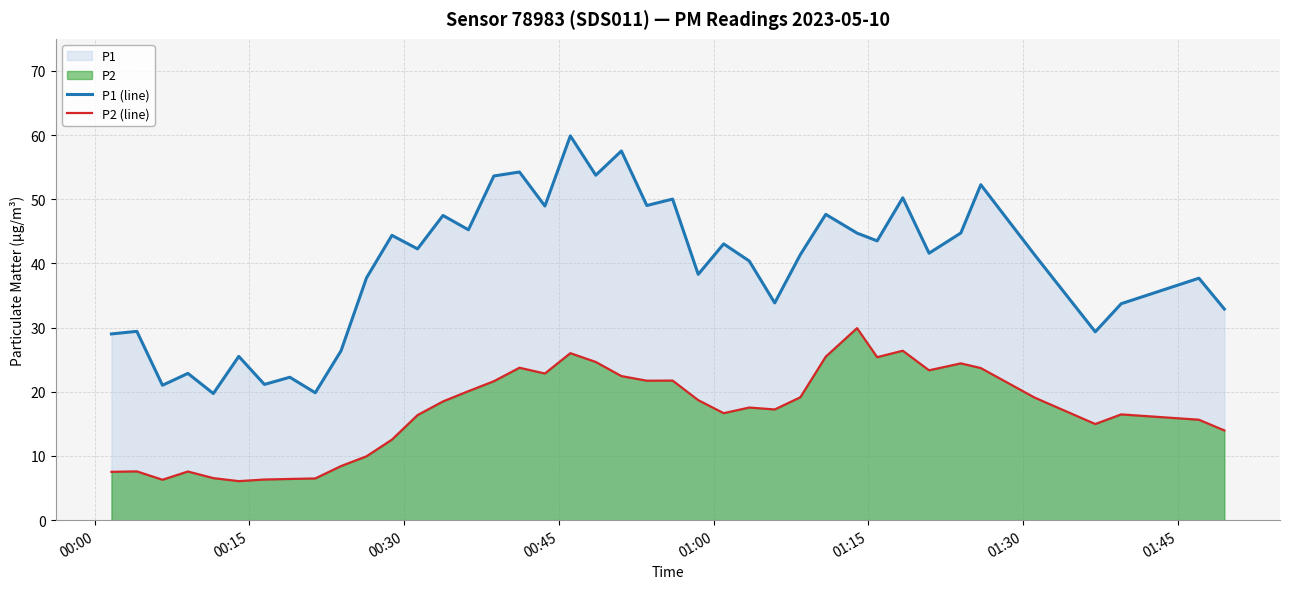

Which series has the largest total across all categories?

P1 (line)